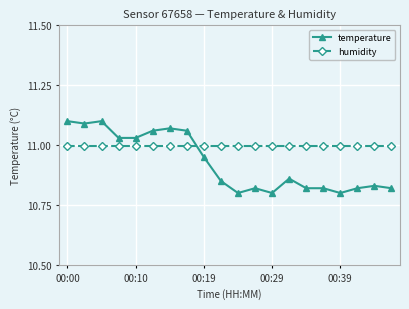

Does the chart display data point markers on the line(s)?

Yes